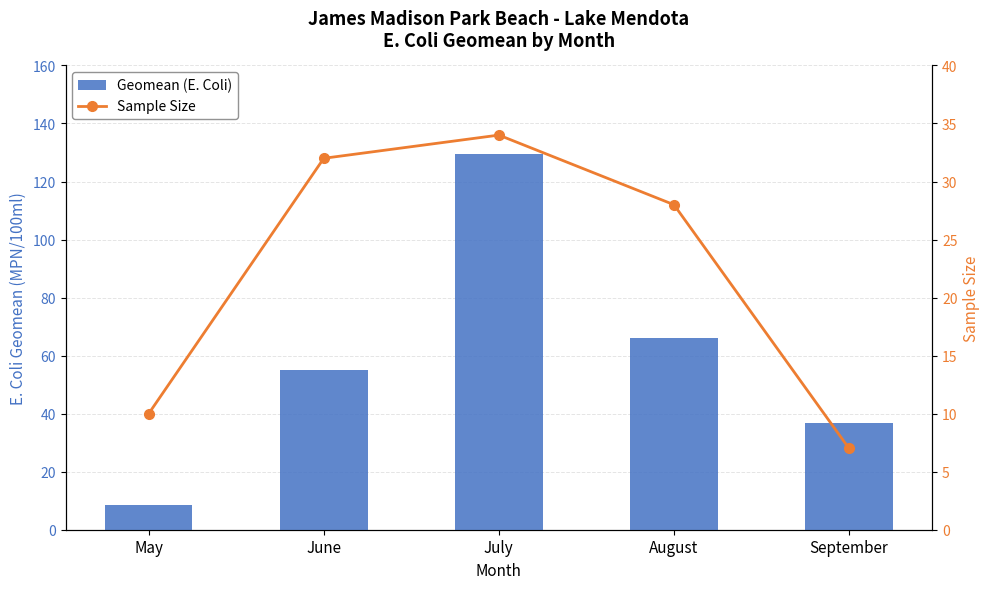

Reading left to right, what are all the values shown in this chart?

Geomean (E. Coli): May=8.4	June=54.9	July=129.4	August=66.2	September=36.6
Sample Size: May=10.0	June=32.0	July=34.0	August=28.0	September=7.0